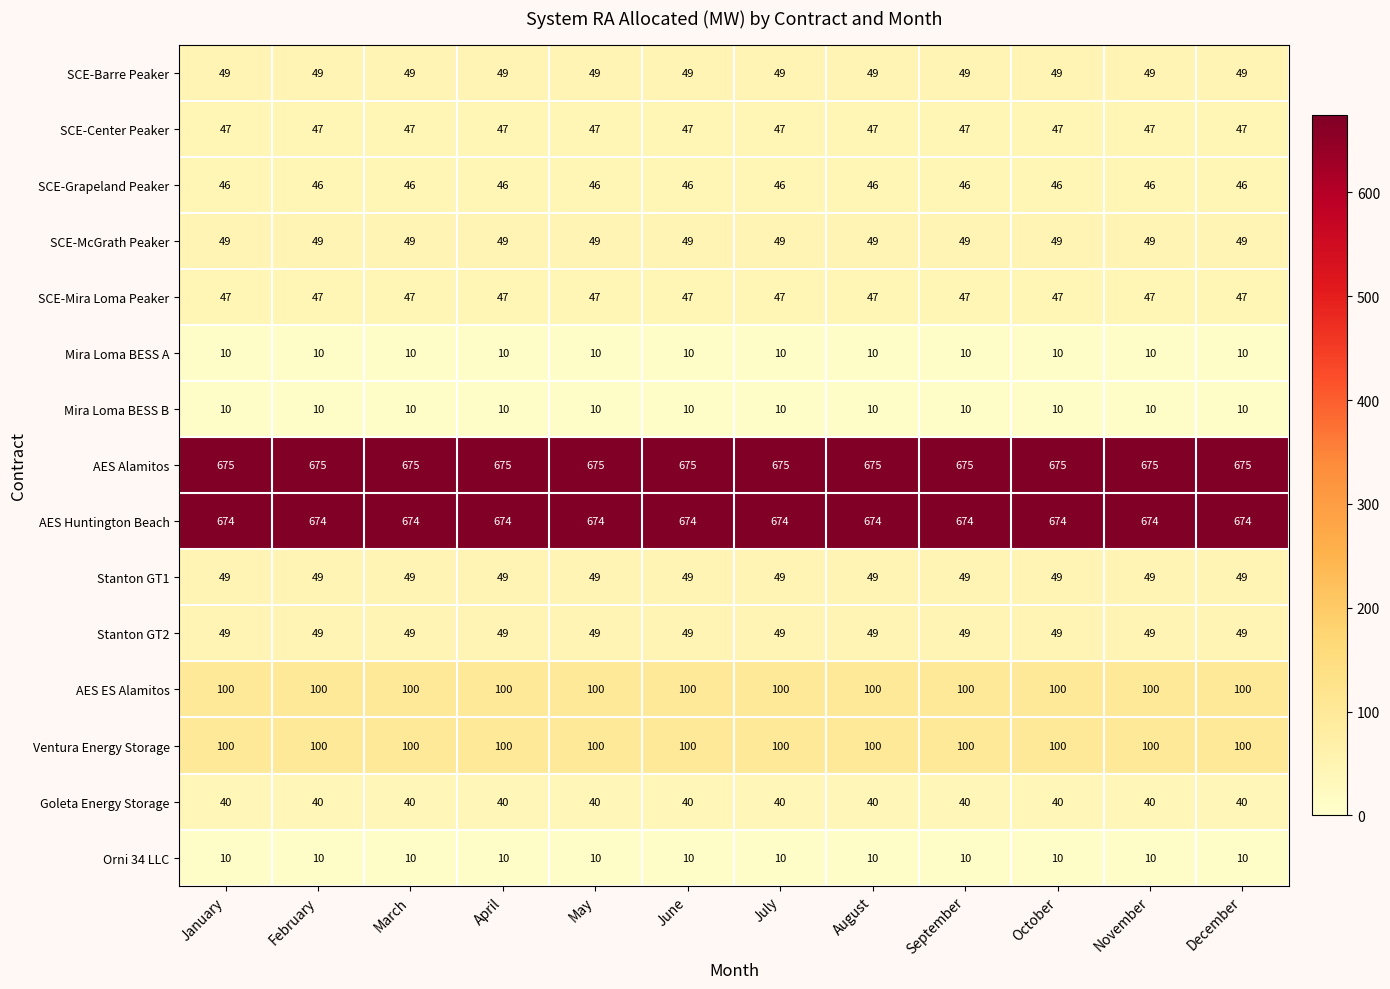

What is the maximum value shown in the chart?

675